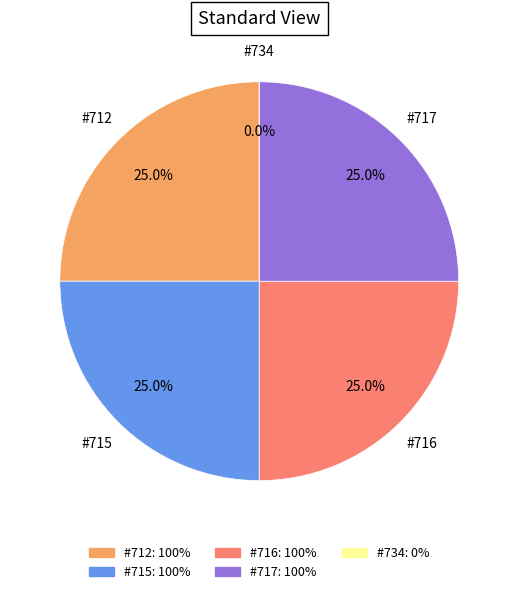

To the nearest percent, what is the average slice percentage?

20%